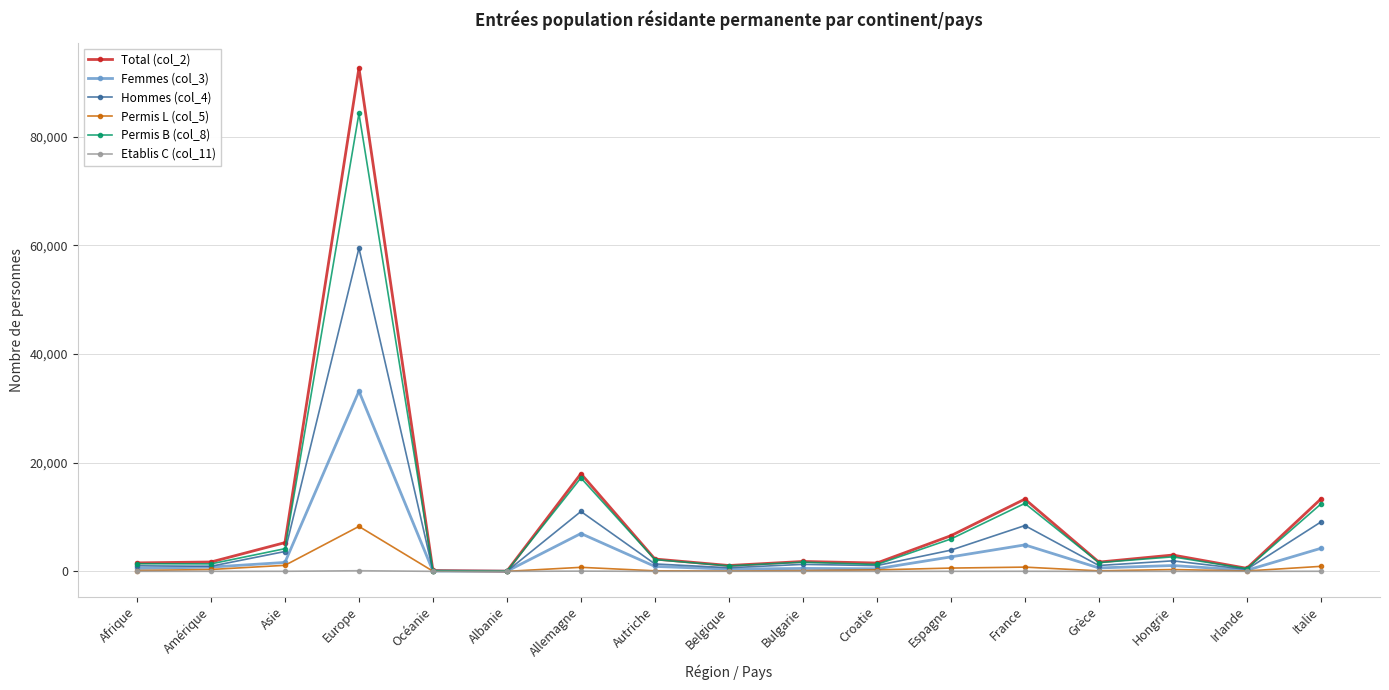

Is this an area chart (filled region under the line)?

No